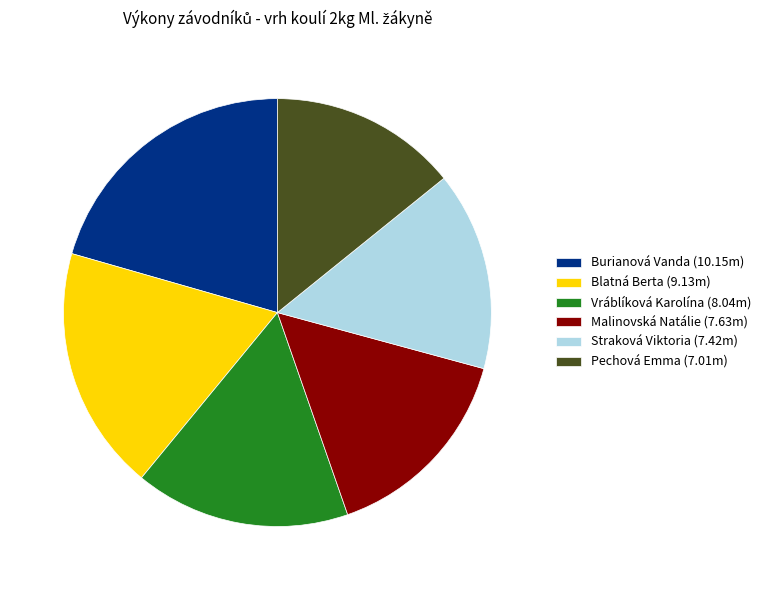

Does any single category account for the majority?

No